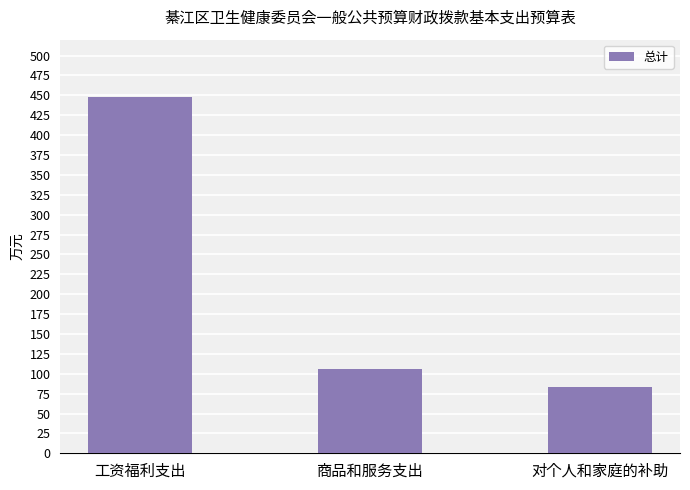

What is the greatest value displayed?

448.1